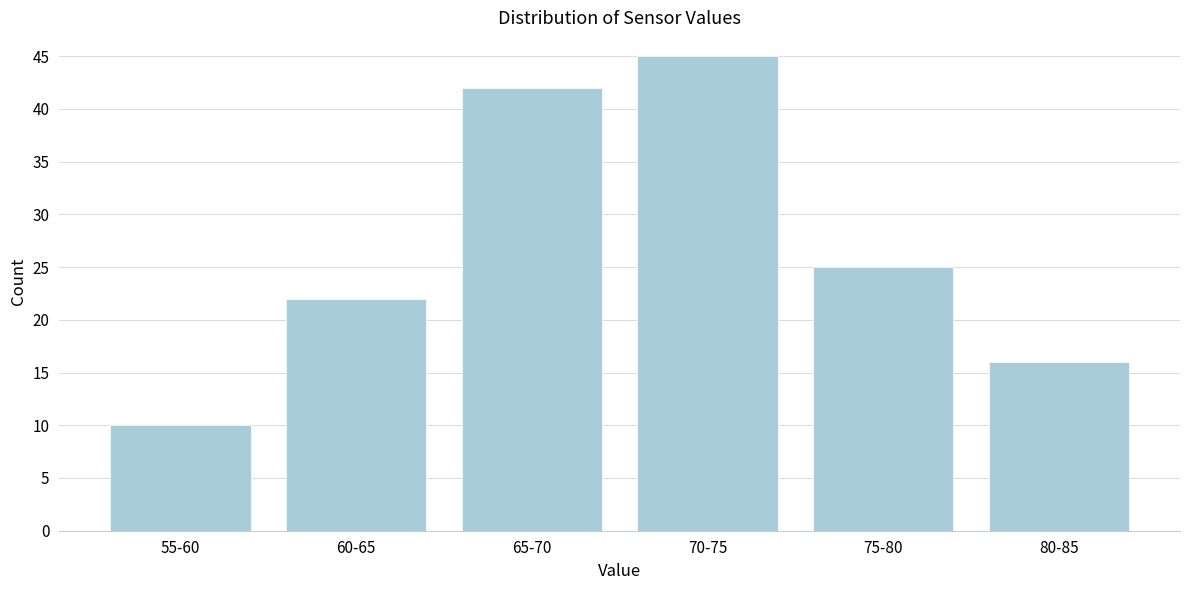

Reading left to right, extract all data points from this chart.

55-60=10	60-65=22	65-70=42	70-75=45	75-80=25	80-85=16